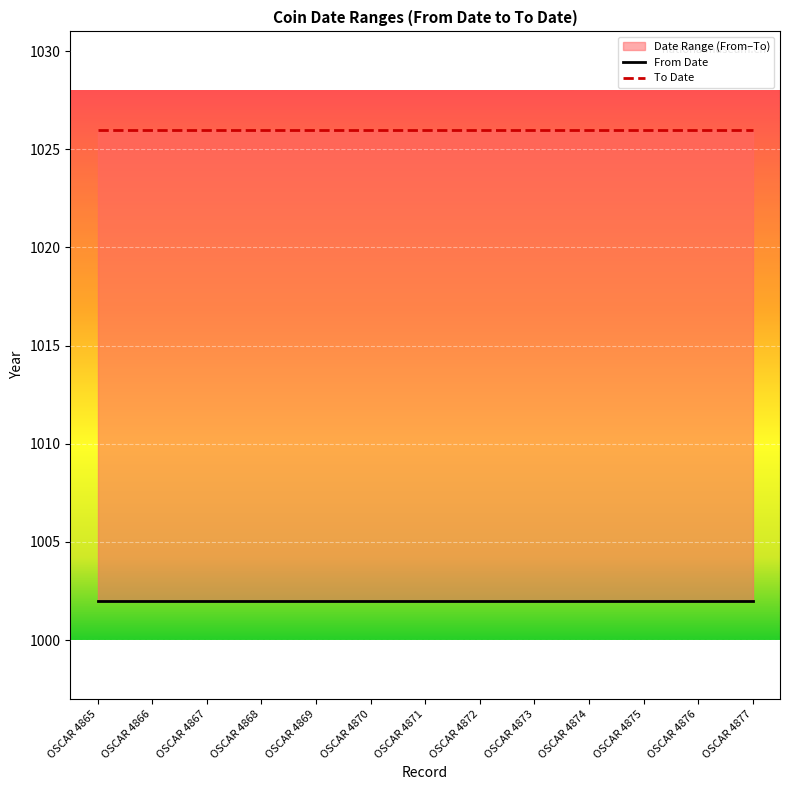

Which series has the largest total across all categories?

To Date